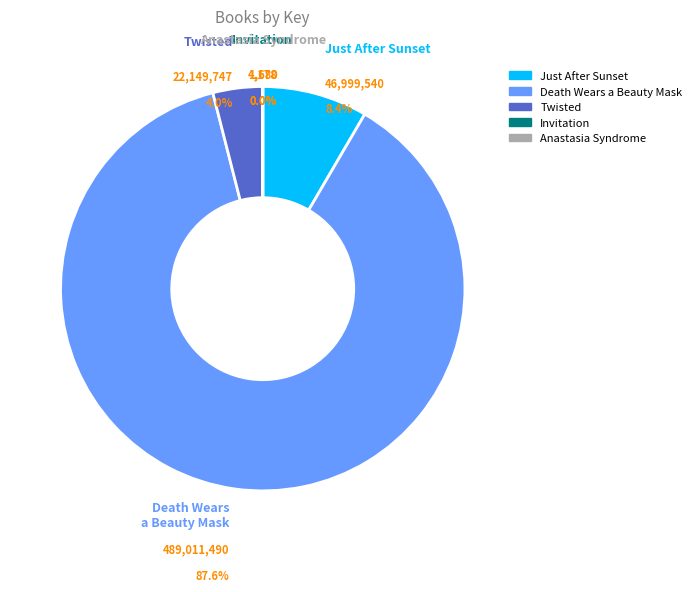

The Death Wears a Beauty Mask slice represents 88% of the pie. True or false?

True